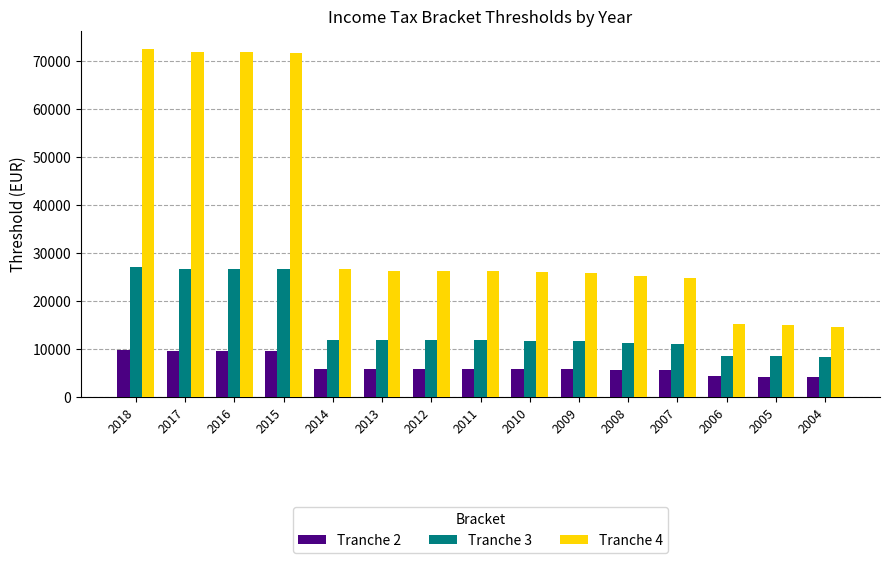

What is the maximum value shown in the chart?

72617